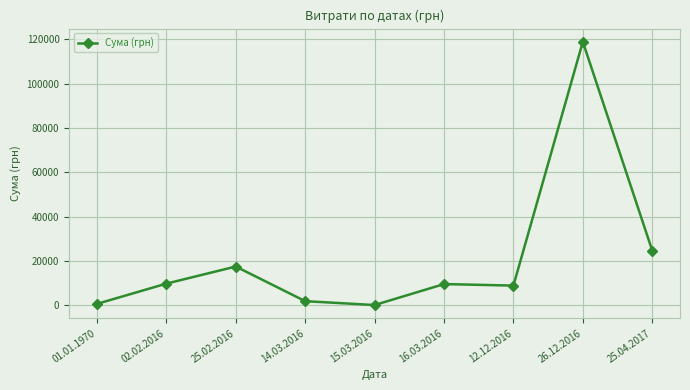

What position from the right is 12.12.2016?

3